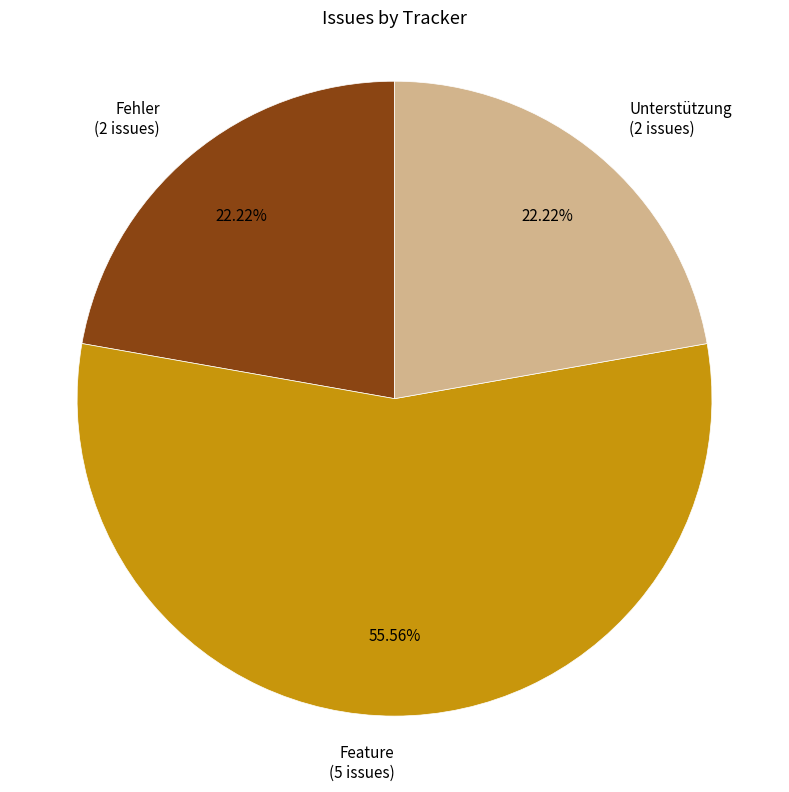

Combined, do Feature and Fehler account for over 50%?

Yes